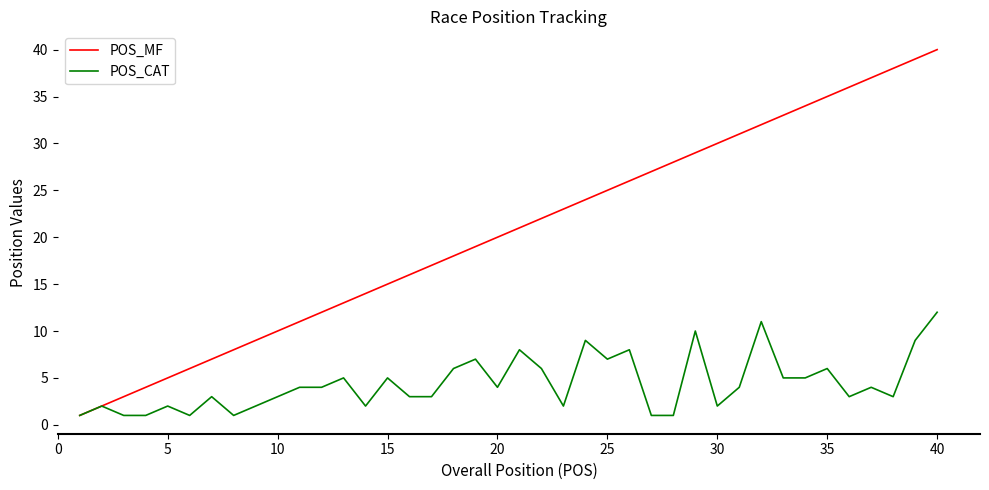

How many distinct data groups are displayed?

2